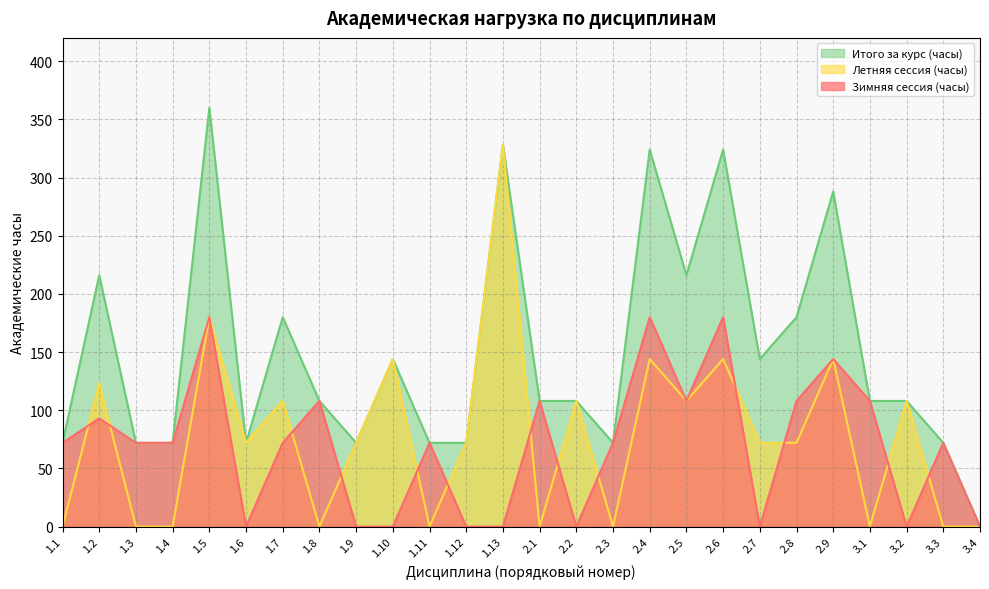

The value of Летняя сессия (часы) at 1.11 is -181. True or false?

False